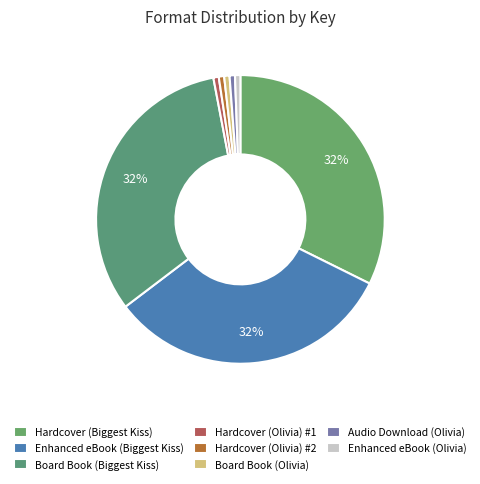

Is Enhanced eBook (Olivia) the majority of the pie?

No